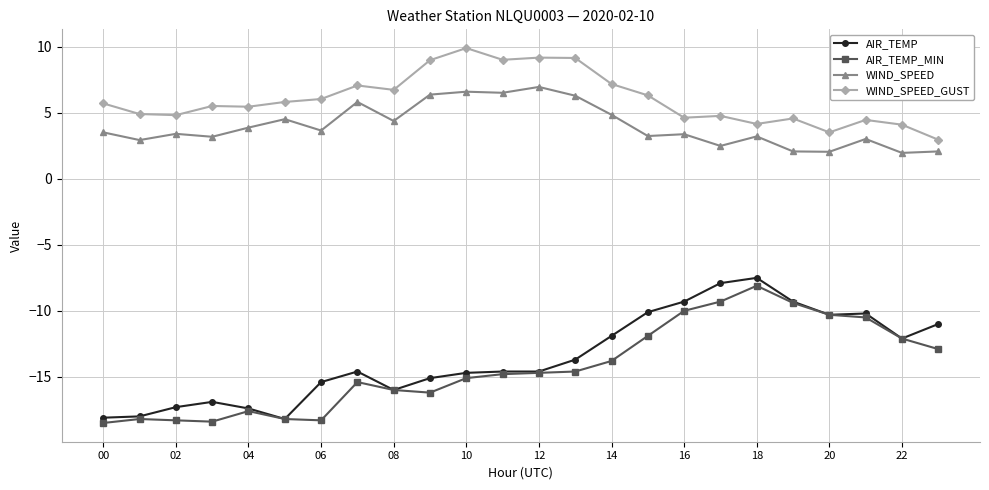

Which series has the largest total across all categories?

WIND_SPEED_GUST